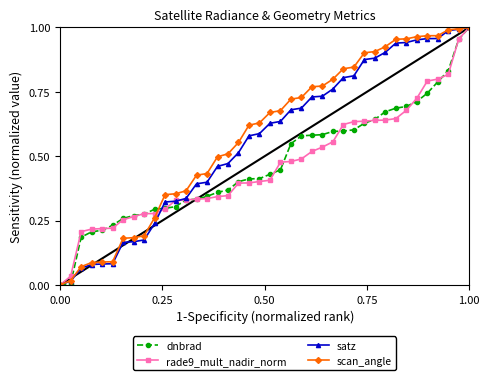

True or false: rade9_mult_nadir_norm and scan_angle intersect in this chart.

True